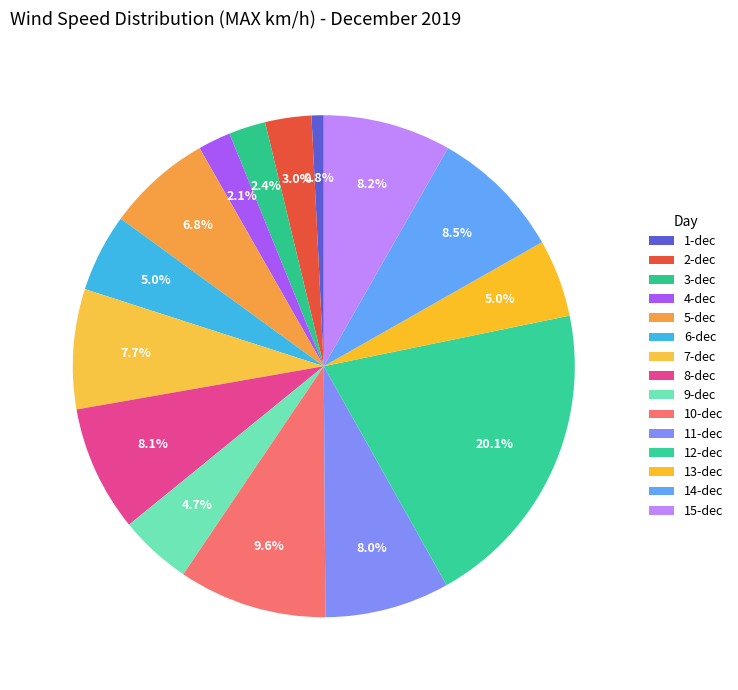

How many slices are in this pie chart?

15